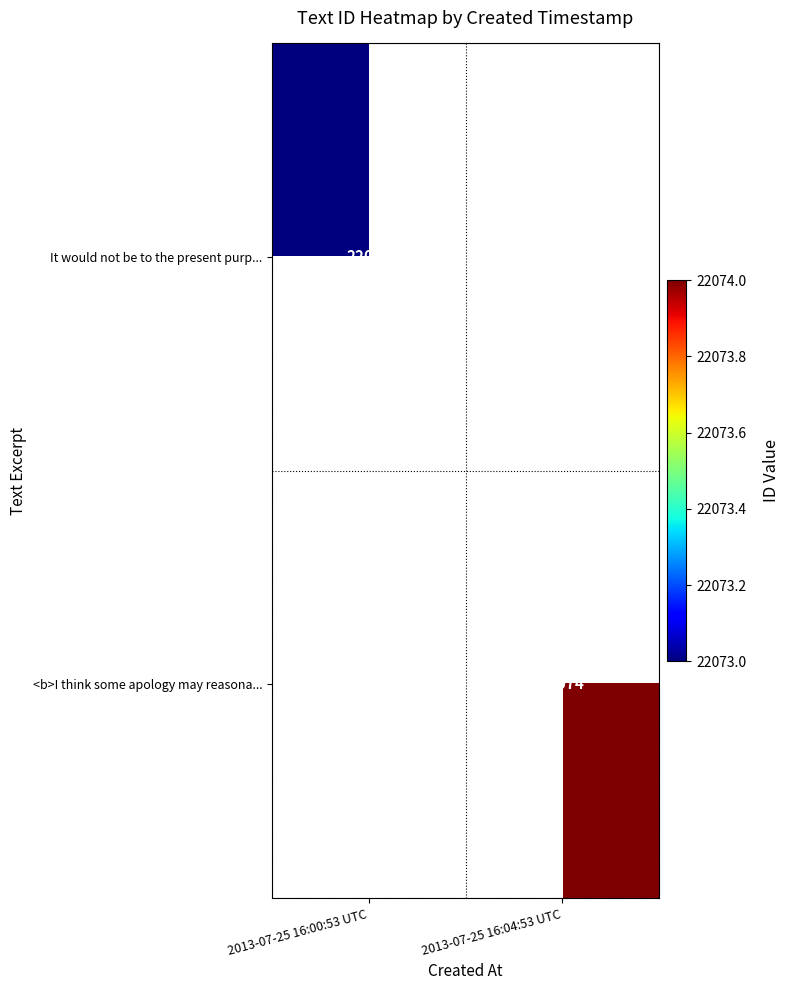

Is it true that <b>I think some apology may reasona... equals 9854 at 2013-07-25 16:04:53 UTC?

False